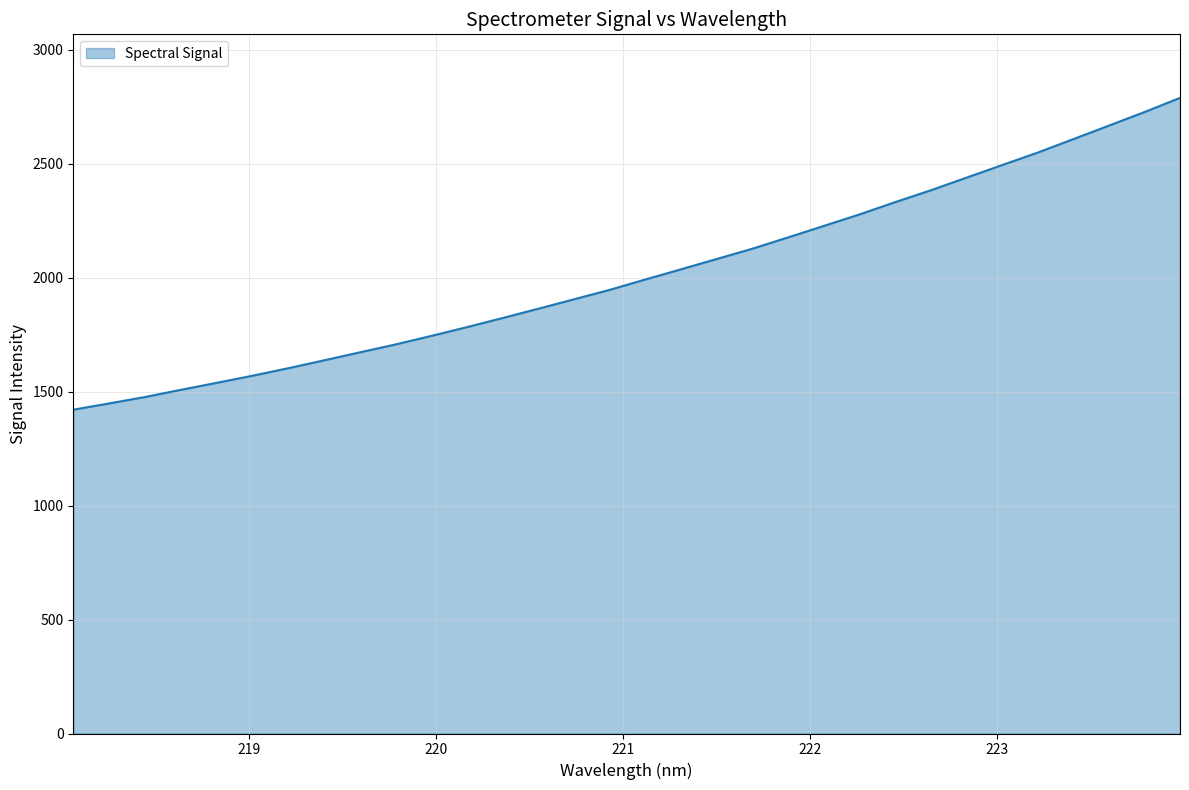

How many distinct data groups are displayed?

1